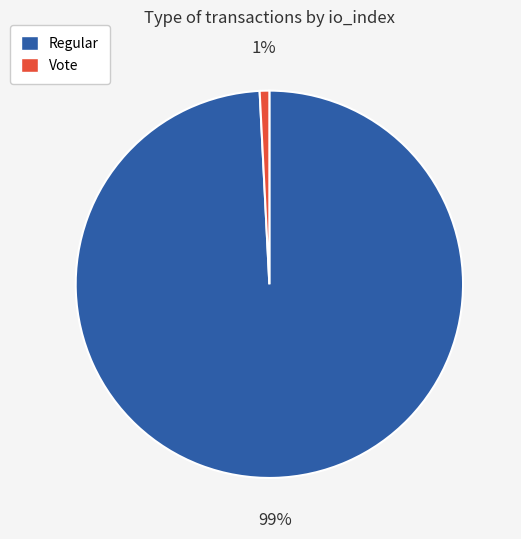

To the nearest percent, what is the difference between the largest and smallest slice percentages?

98%